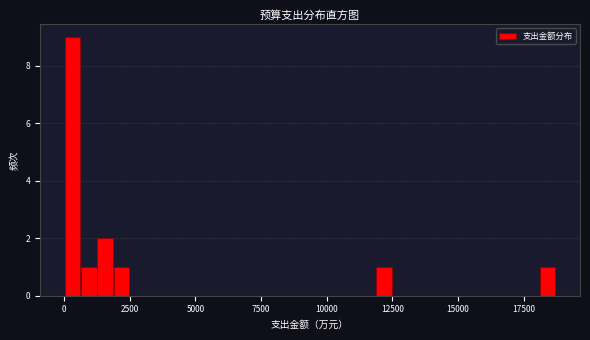

Read against the x-axis, roughly where is the centre of the tallest bar?

500